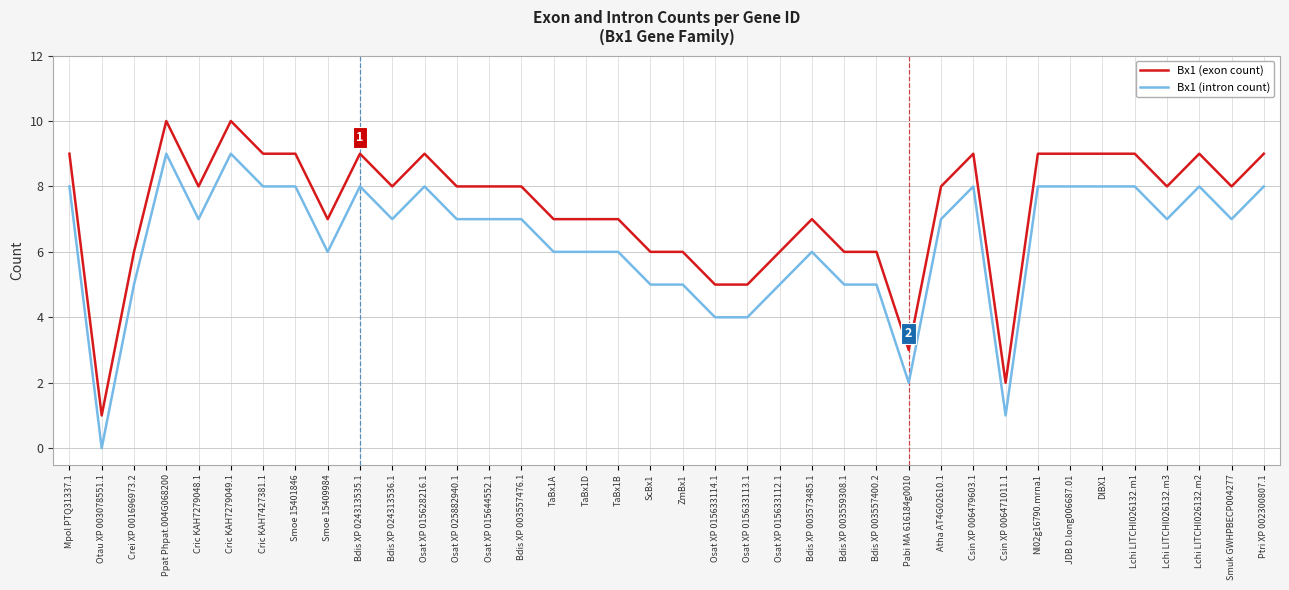

Does the chart have visible grid lines?

Yes